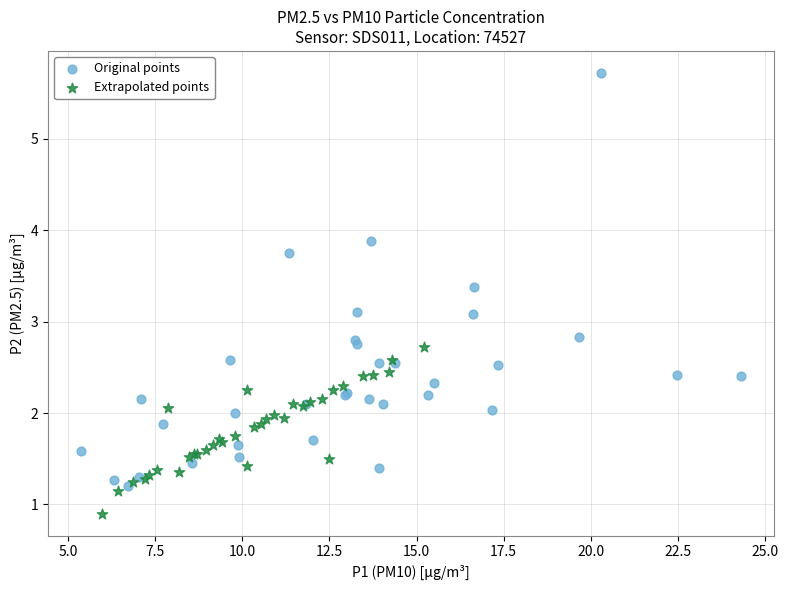

Which series reaches the maximum Y coordinate?

Original points